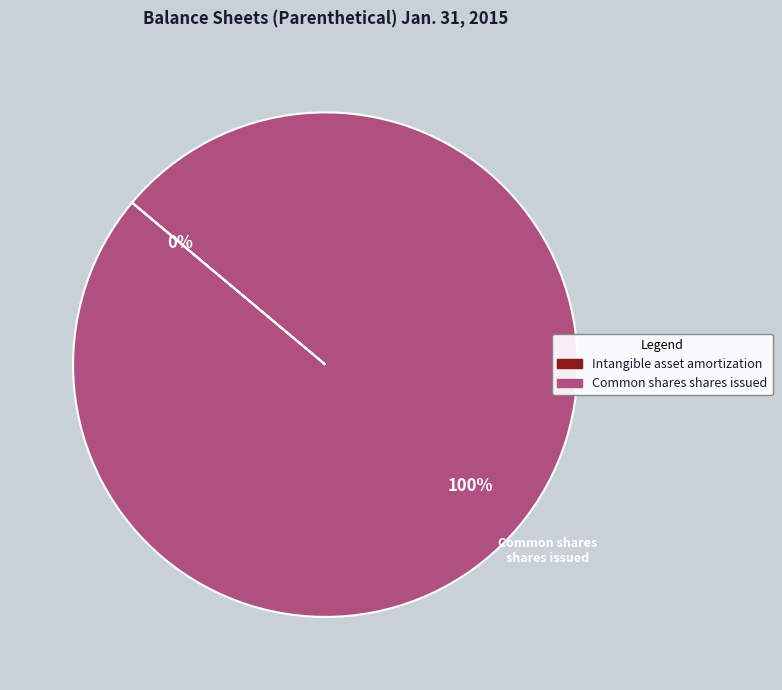

To the nearest percent, what is the difference between the largest and smallest slice percentages?

100%